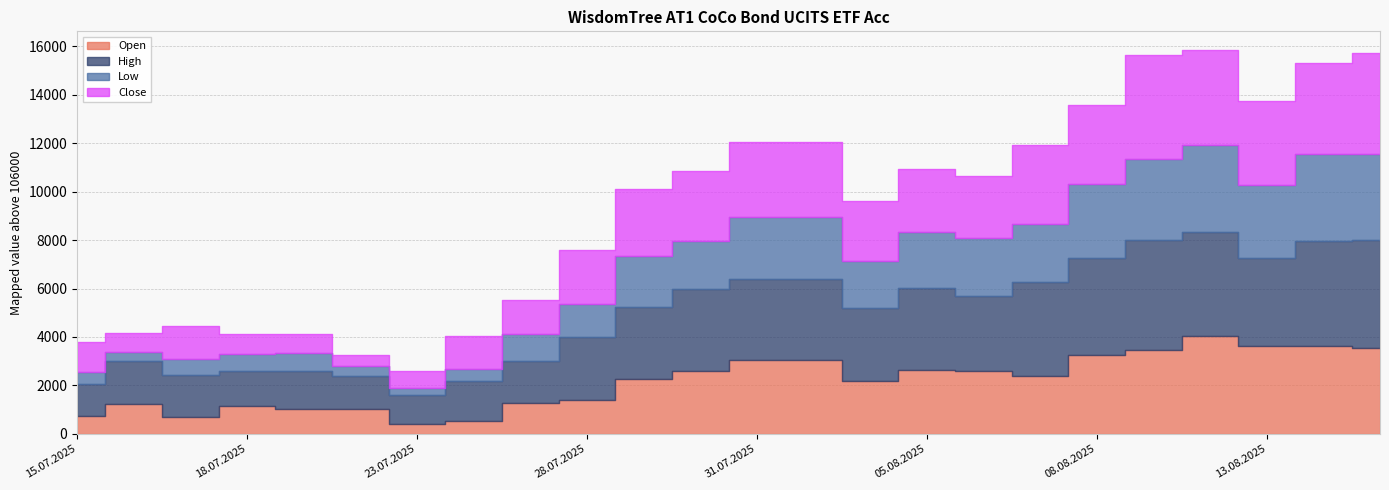

Which series has the largest total across all categories?

High